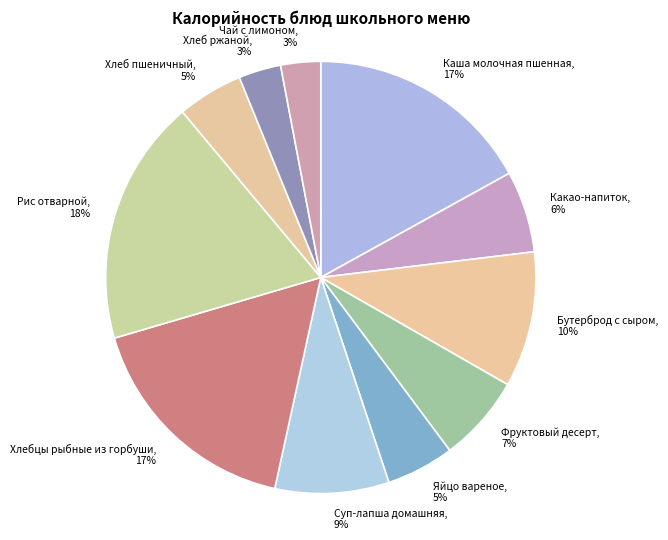

To the nearest percent, what percentage of the pie is Чай с лимоном?

3%